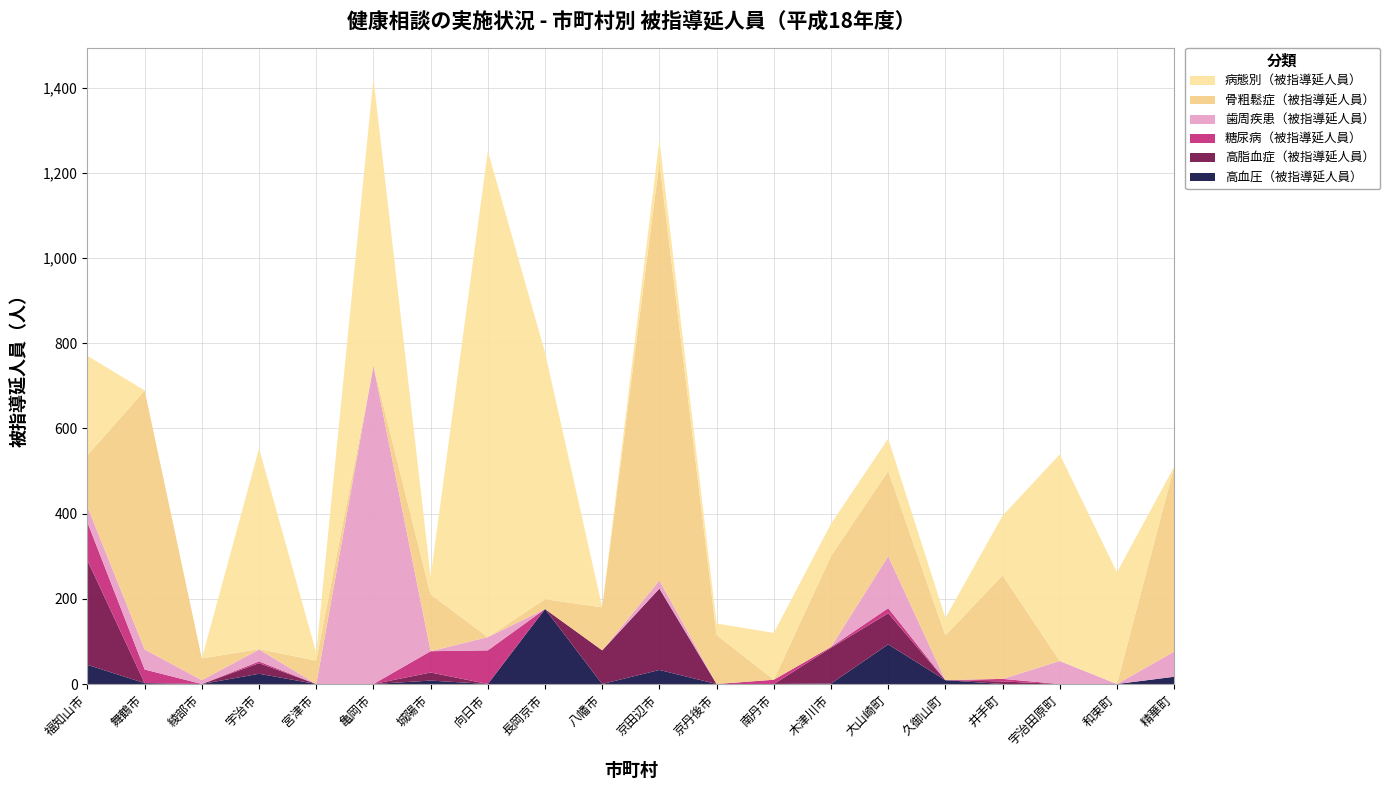

Reading right to left, transcribe all the data shown in this chart.

高血圧（被指導延人員）: 精華町=17	和束町=0	宇治田原町=0	井手町=0	久御山町=9	大山崎町=93	木津川市=1	南丹市=0	京丹後市=0	京田辺市=33	八幡市=0	長岡京市=176	向日市=0	城陽市=8	亀岡市=0	宮津市=0	宇治市=24	綾部市=0	舞鶴市=2	福知山市=45
高脂血症（被指導延人員）: 精華町=0	和束町=0	宇治田原町=0	井手町=6	久御山町=0	大山崎町=73	木津川市=84	南丹市=0	京丹後市=0	京田辺市=191	八幡市=79	長岡京市=0	向日市=0	城陽市=19	亀岡市=0	宮津市=0	宇治市=25	綾部市=0	舞鶴市=0	福知山市=245
糖尿病（被指導延人員）: 精華町=0	和束町=0	宇治田原町=0	井手町=6	久御山町=0	大山崎町=12	木津川市=2	南丹市=10	京丹後市=0	京田辺市=0	八幡市=0	長岡京市=0	向日市=79	城陽市=50	亀岡市=0	宮津市=0	宇治市=4	綾部市=0	舞鶴市=32	福知山市=89
歯周疾患（被指導延人員）: 精華町=59	和束町=0	宇治田原町=54	井手町=0	久御山町=0	大山崎町=122	木津川市=0	南丹市=0	京丹後市=0	京田辺市=19	八幡市=0	長岡京市=0	向日市=31	城陽市=0	亀岡市=747	宮津市=0	宇治市=28	綾部市=9	舞鶴市=47	福知山市=37
骨粗鬆症（被指導延人員）: 精華町=434	和束町=0	宇治田原町=0	井手町=243	久御山町=105	大山崎町=200	木津川市=213	南丹市=0	京丹後市=115	京田辺市=982	八幡市=101	長岡京市=23	向日市=0	城陽市=133	亀岡市=0	宮津市=55	宇治市=1	綾部市=51	舞鶴市=608	福知山市=121
病態別（被指導延人員）: 精華町=0	和束町=262	宇治田原町=485	井手町=140	久御山町=41	大山崎町=76	木津川市=76	南丹市=110	京丹後市=27	京田辺市=52	八幡市=0	長岡京市=579	向日市=1141	城陽市=42	亀岡市=675	宮津市=18	宇治市=471	綾部市=0	舞鶴市=0	福知山市=233